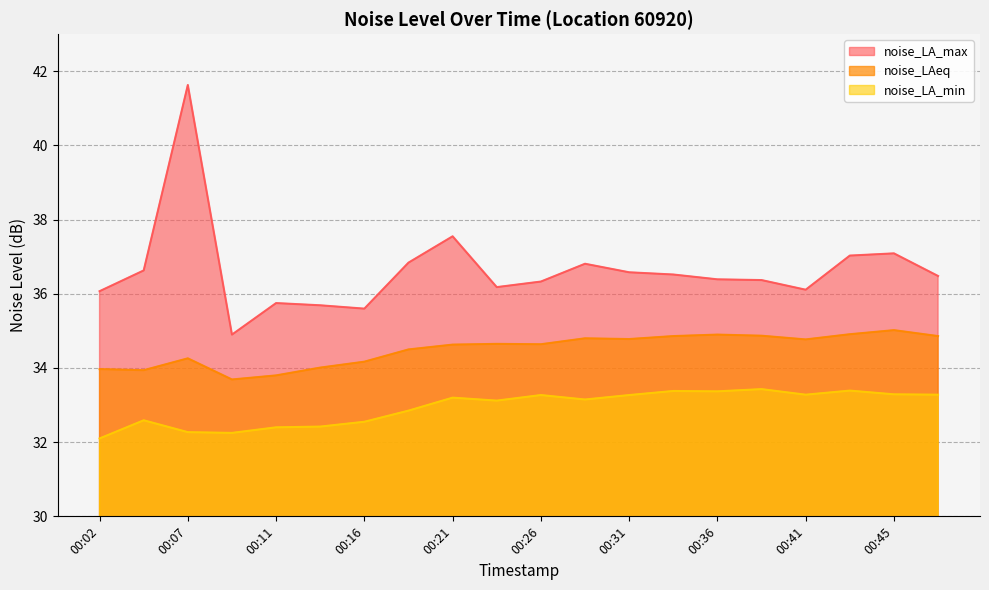

Is it true that noise_LA_max equals 36.1 at 00:02?

True